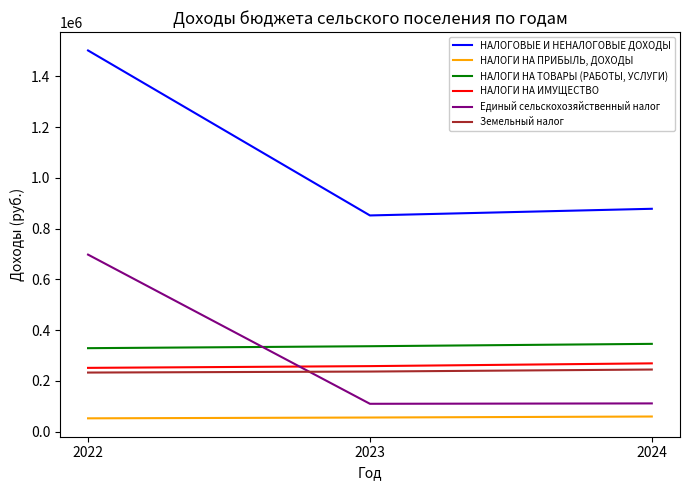

Is it true that Земельный налог equals 233047 at 2022?

True